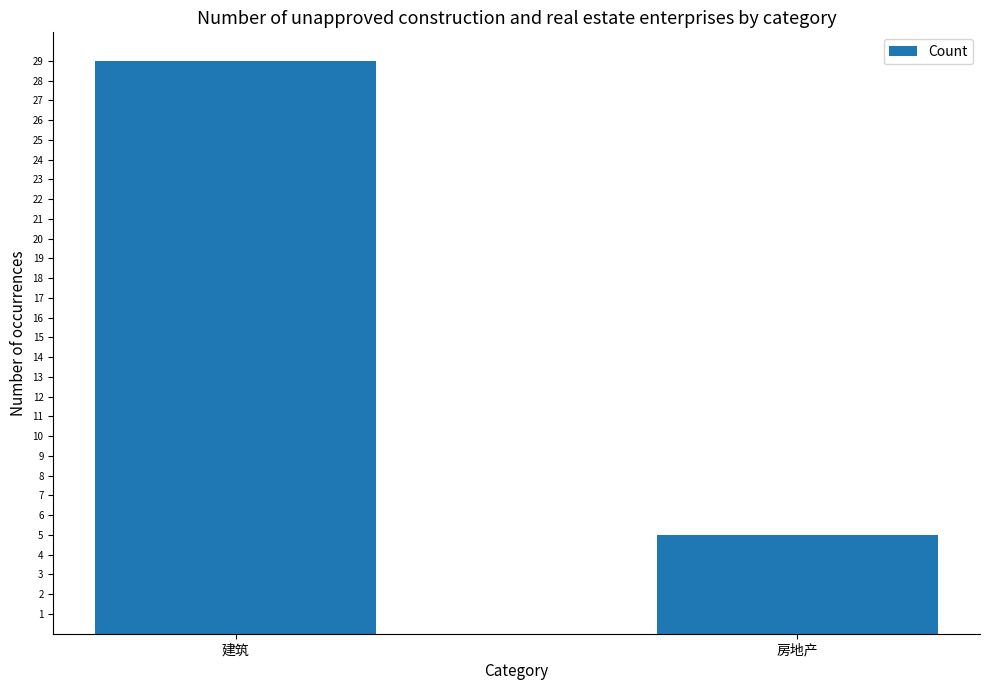

What is the average value?

17